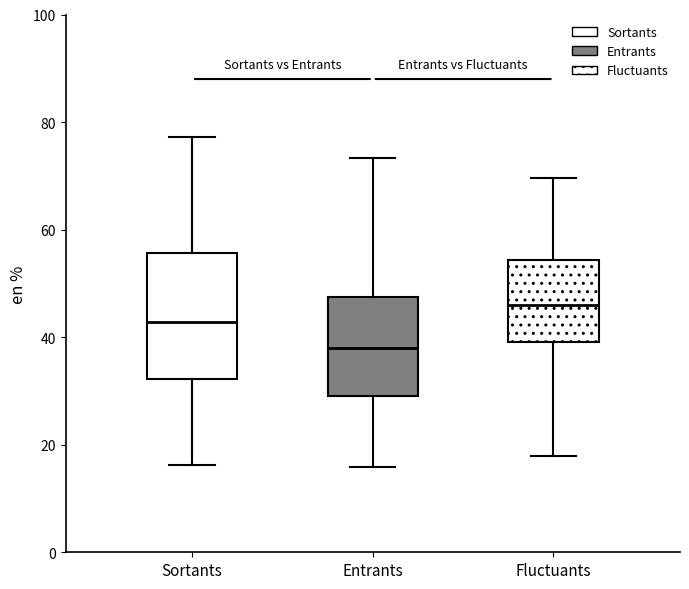

Where does the lower whisker of the box for Fluctuants end on the y-axis? The values are not printed on the chart, so give them approximately, as read against the axis.

18